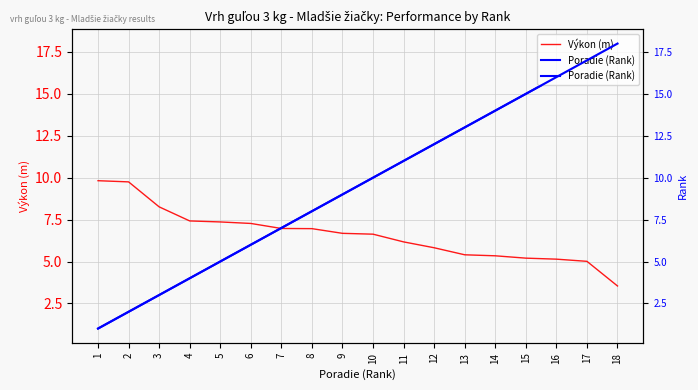

Between 2 and 4, which series saw the biggest shift?

Výkon (m)